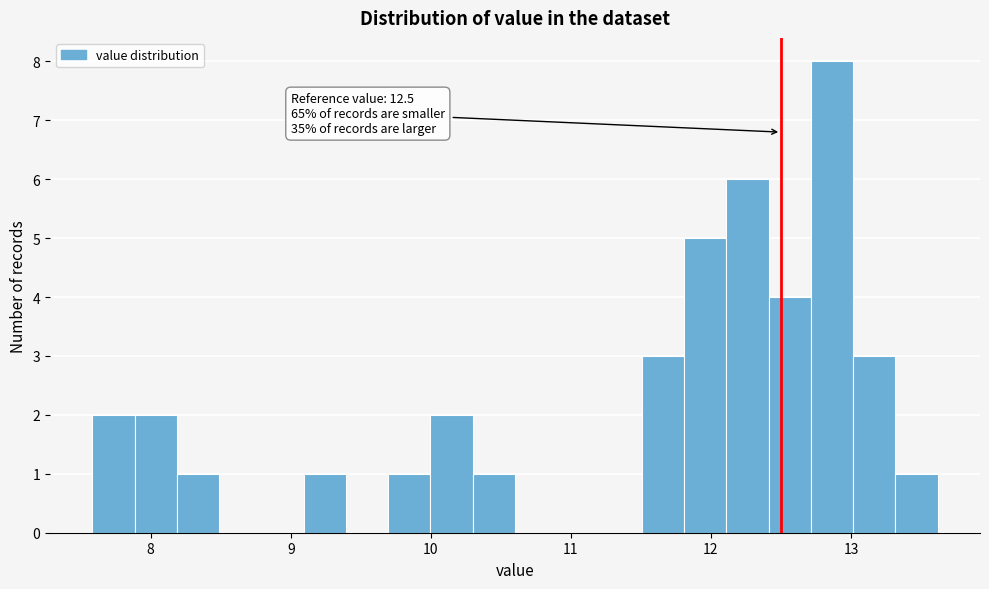

Read against the x-axis, roughly where is the centre of the tallest bar?

12.9